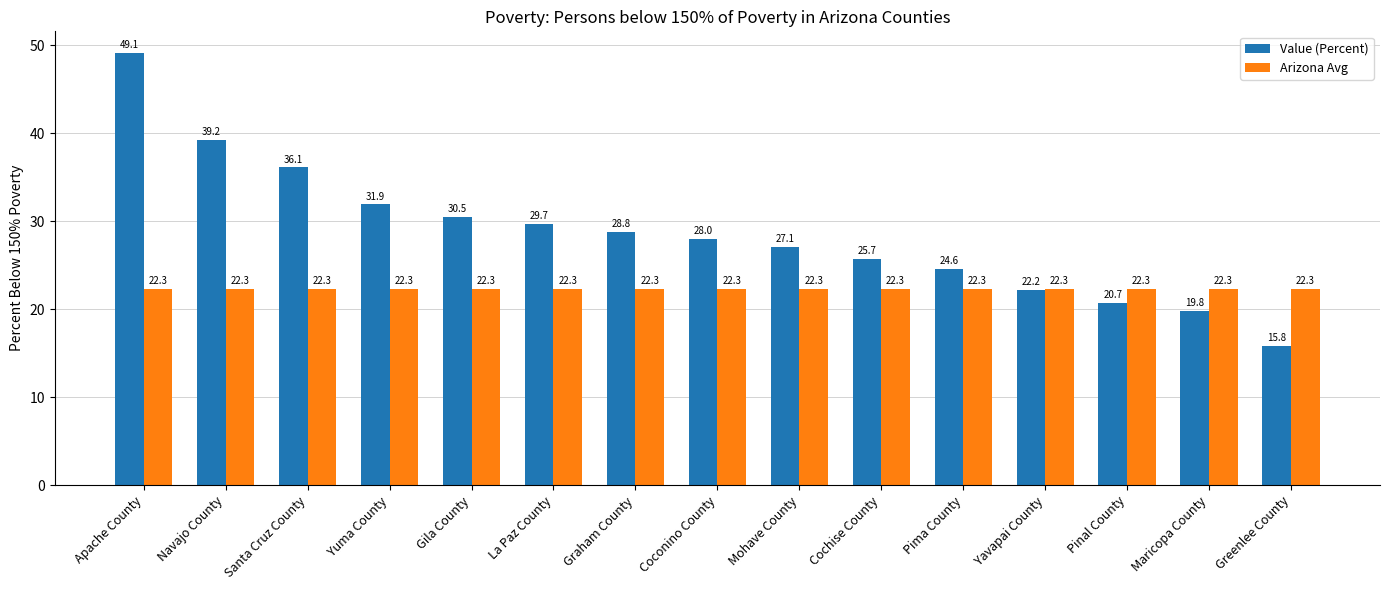

Does the chart contain stacked bars?

No